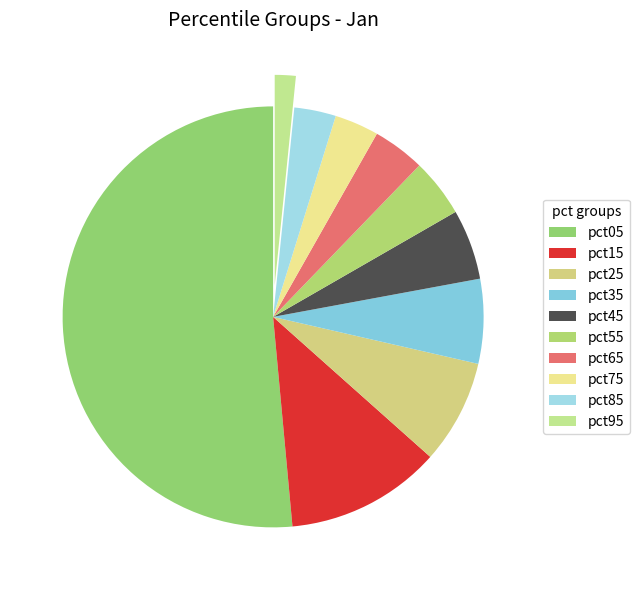

What is the total percentage of pct75 and pct55?

7.9%